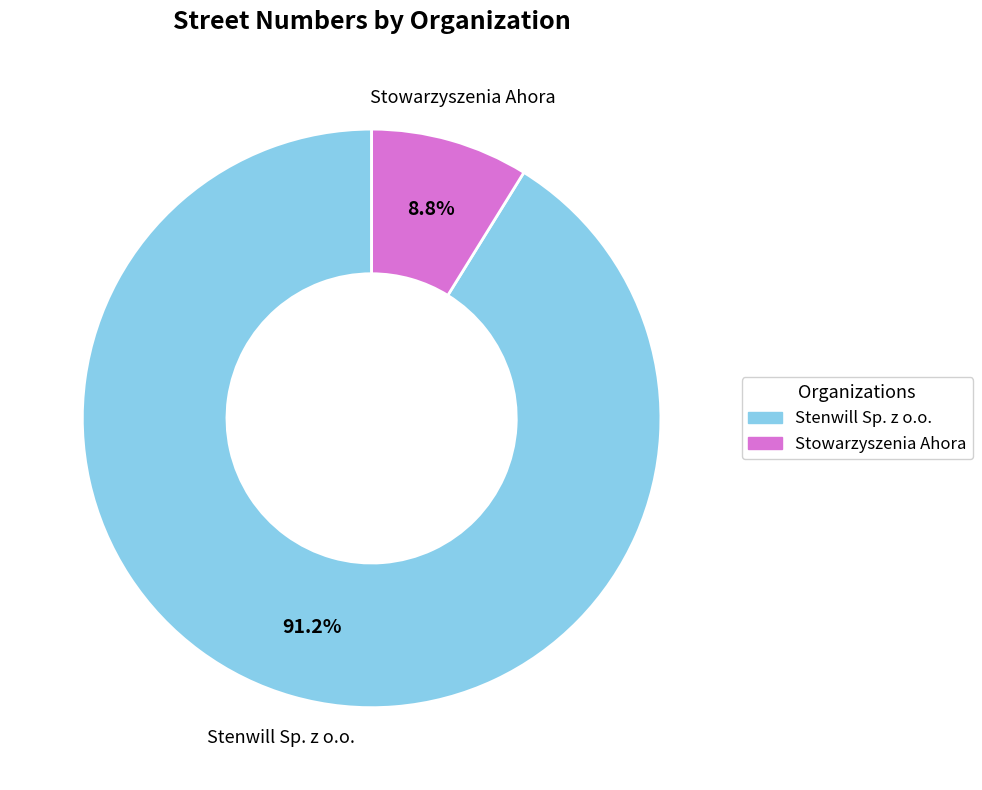

Between Stenwill Sp. z o.o. and Stowarzyszenia Ahora, which is larger?

Stenwill Sp. z o.o.